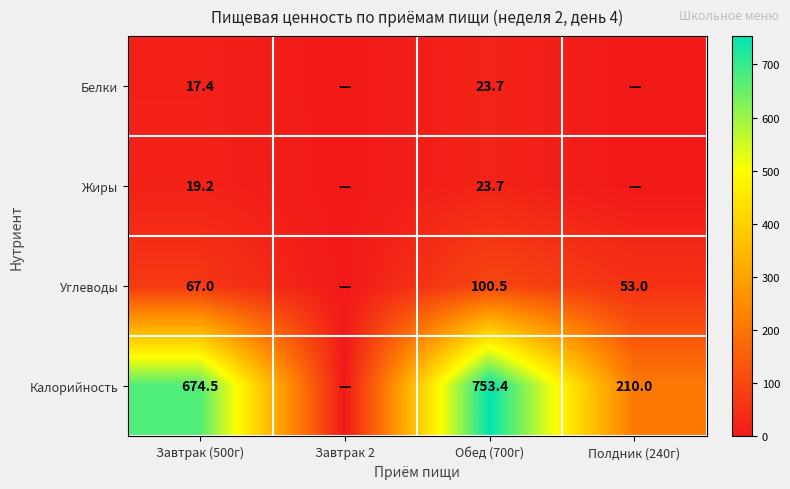

What is the sum of the Жиры values at Завтрак (500г) and Обед (700г)?

42.9